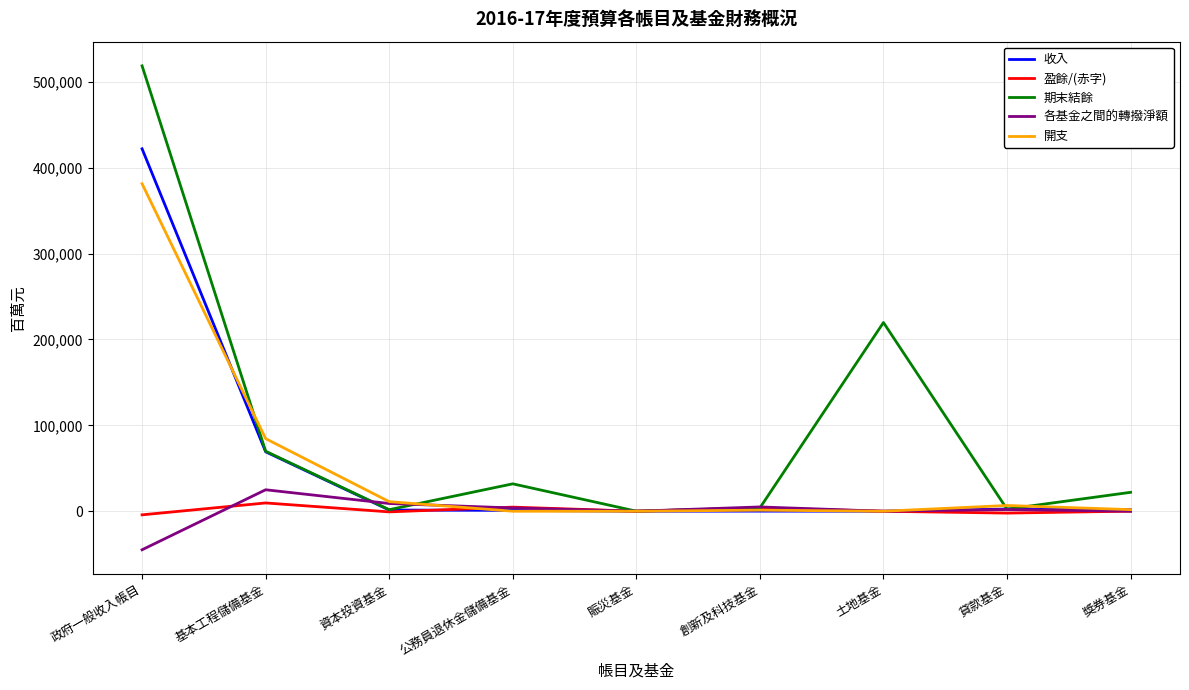

What is the difference between the 收入 values at 賑災基金 and 創新及科技基金?

119